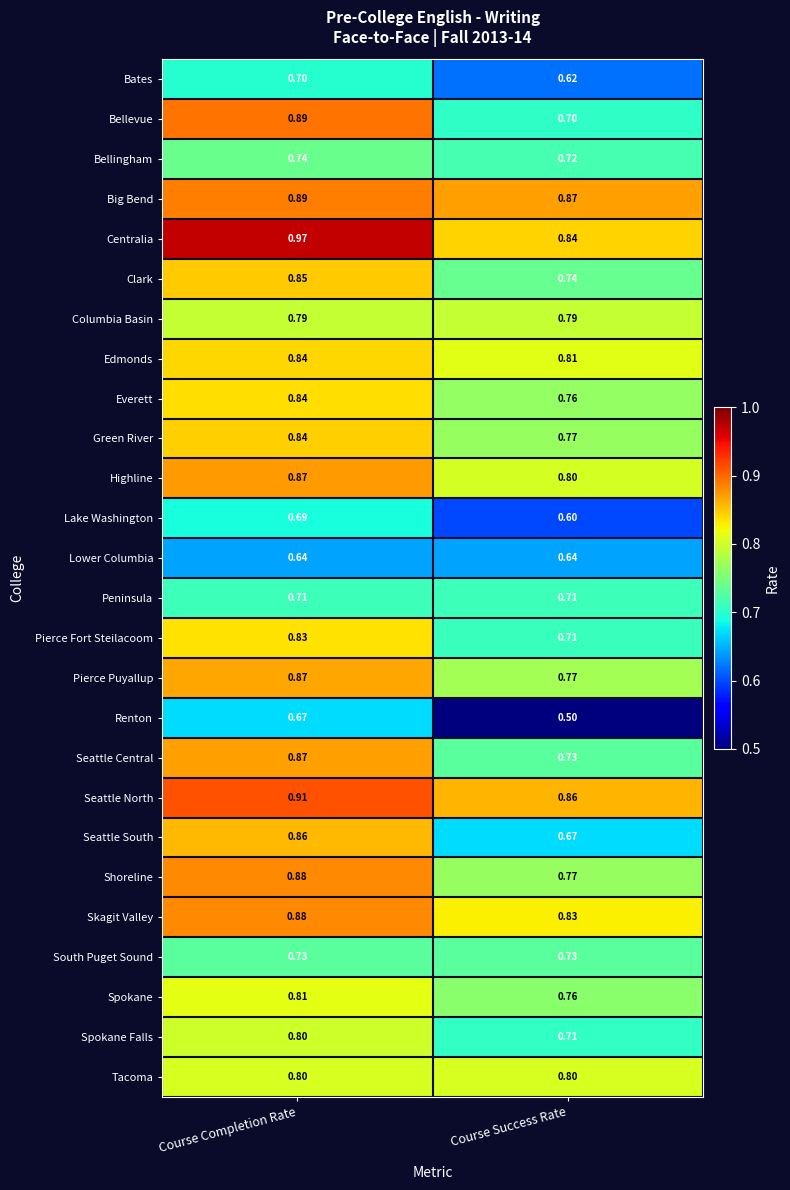

Where is Shoreline nearest to the value 0?

Course Success Rate